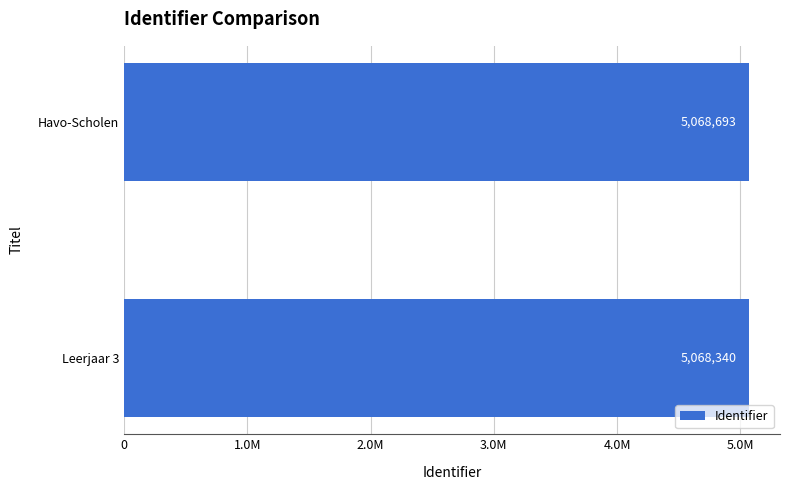

What is the difference between the maximum and minimum values?

353